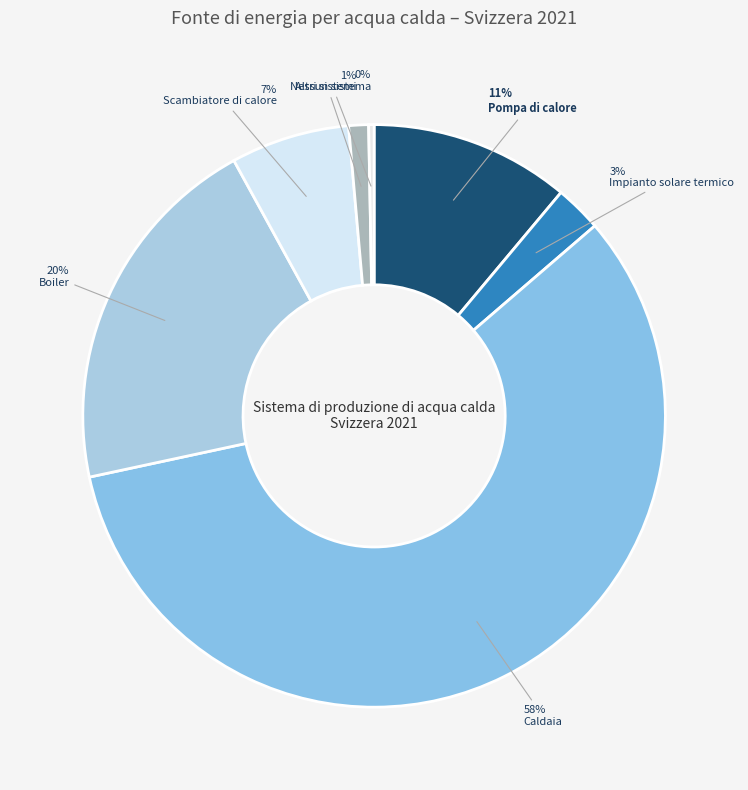

What is the ratio of the value at Boiler to the value at Altri sistemi?

18.5